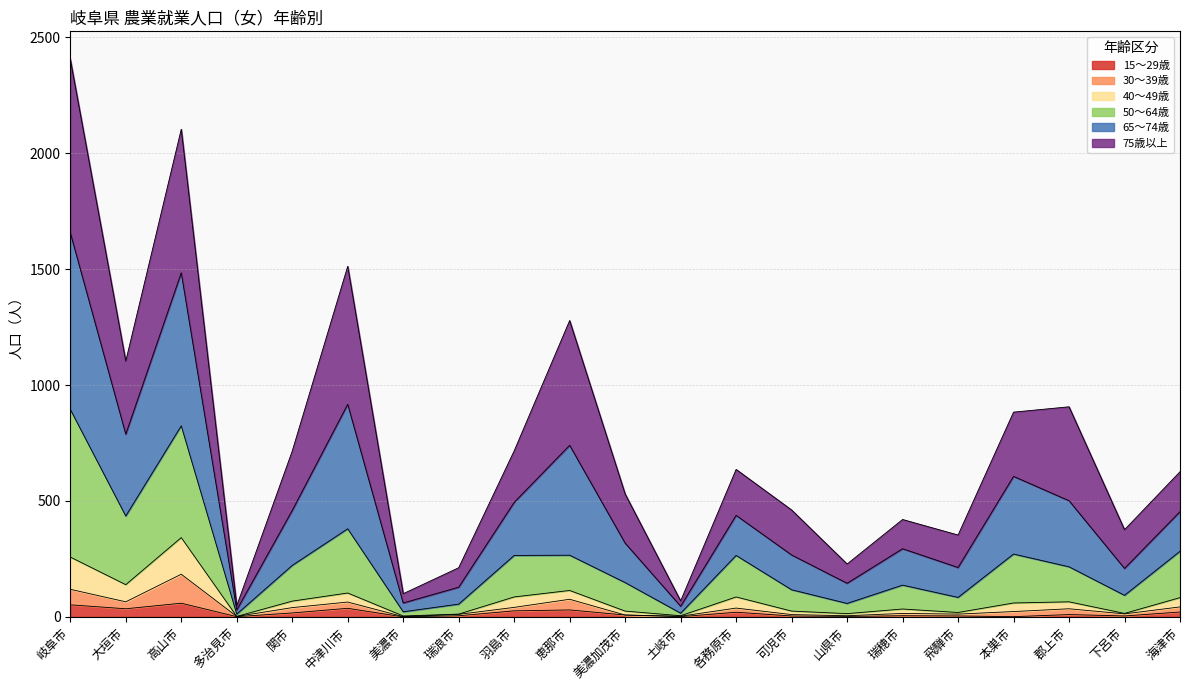

Which series has the widest spread of values?

65～74歳